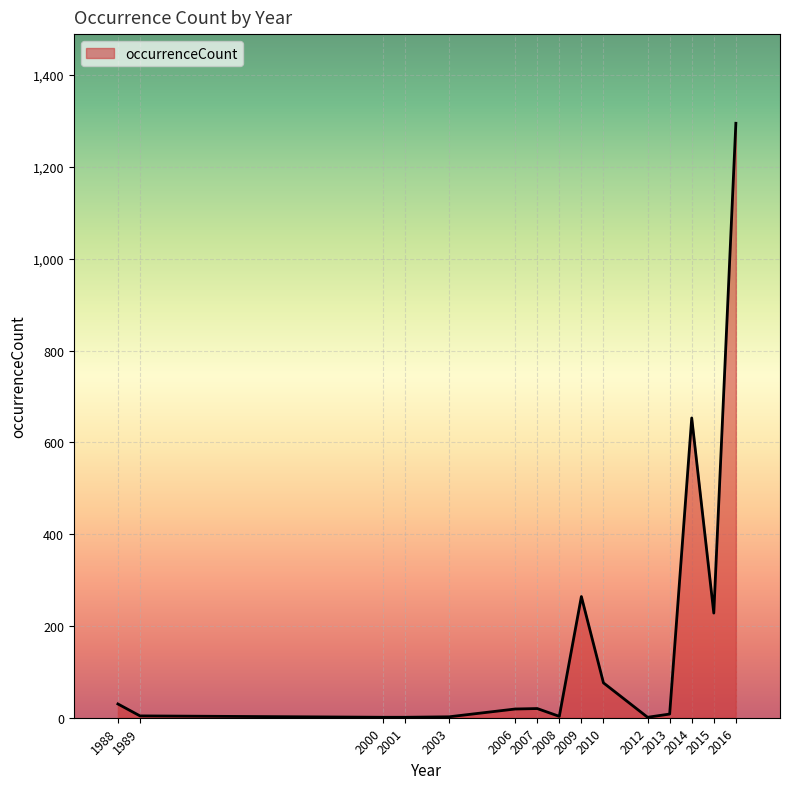

The chart shows a value of 4 at 1989. True or false?

True